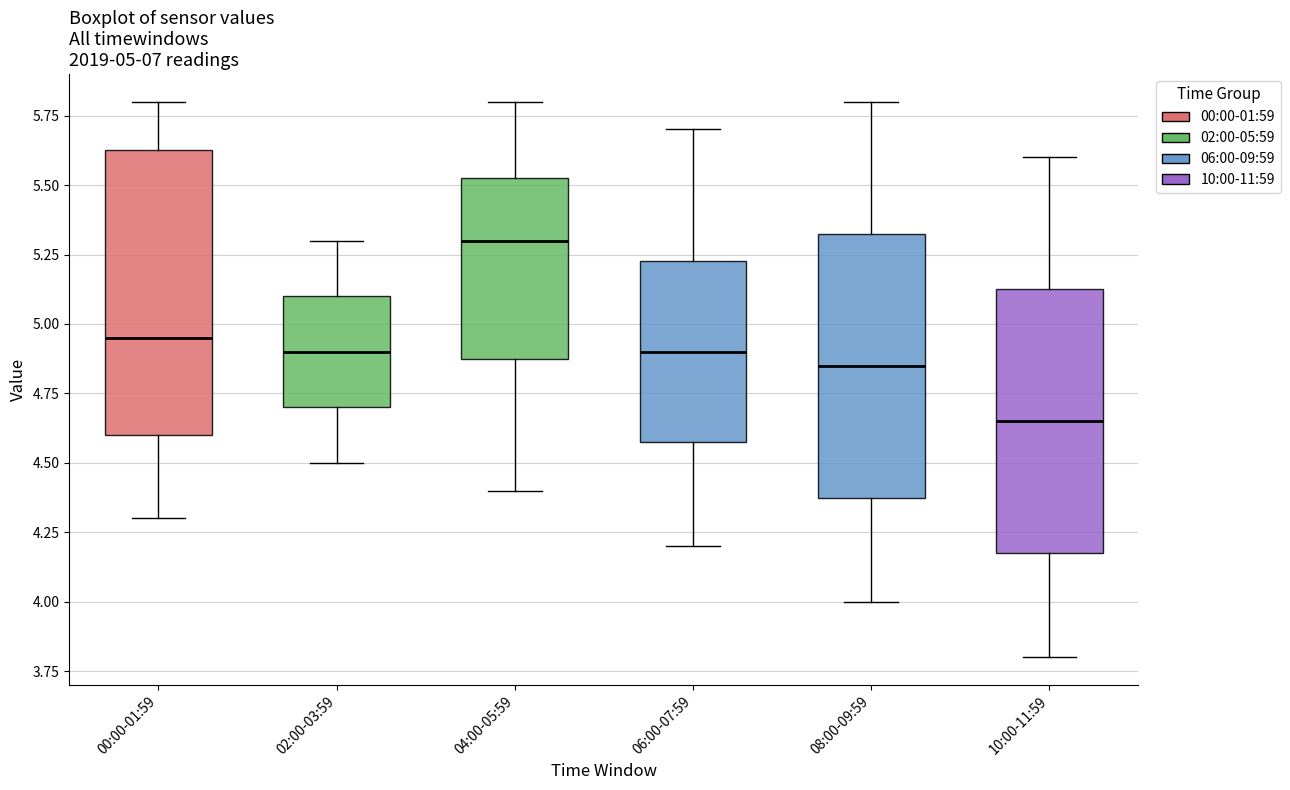

Which box's median line is the lowest?

10:00-11:59